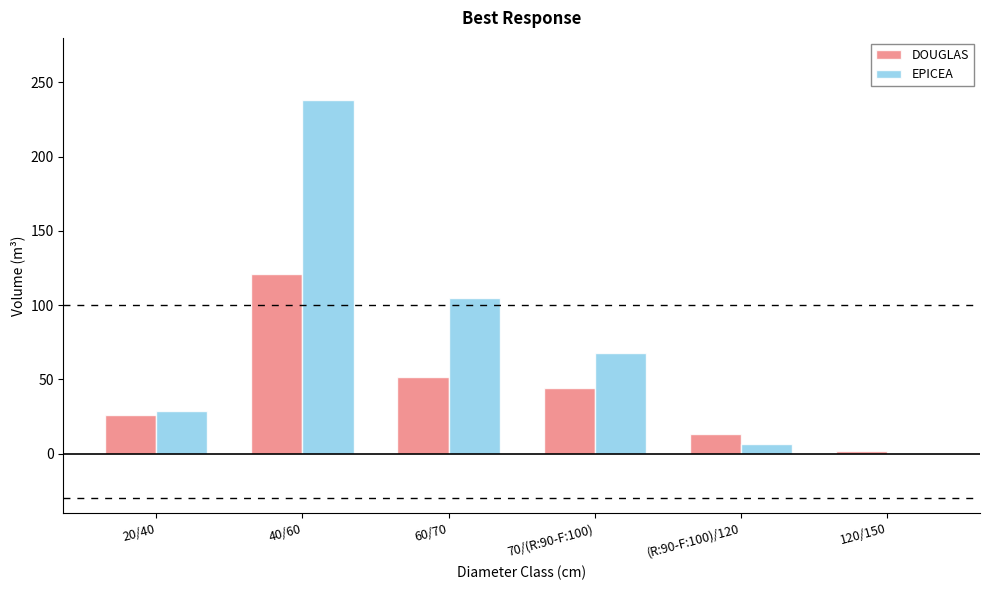

Where is DOUGLAS nearest to the value 61?

60/70